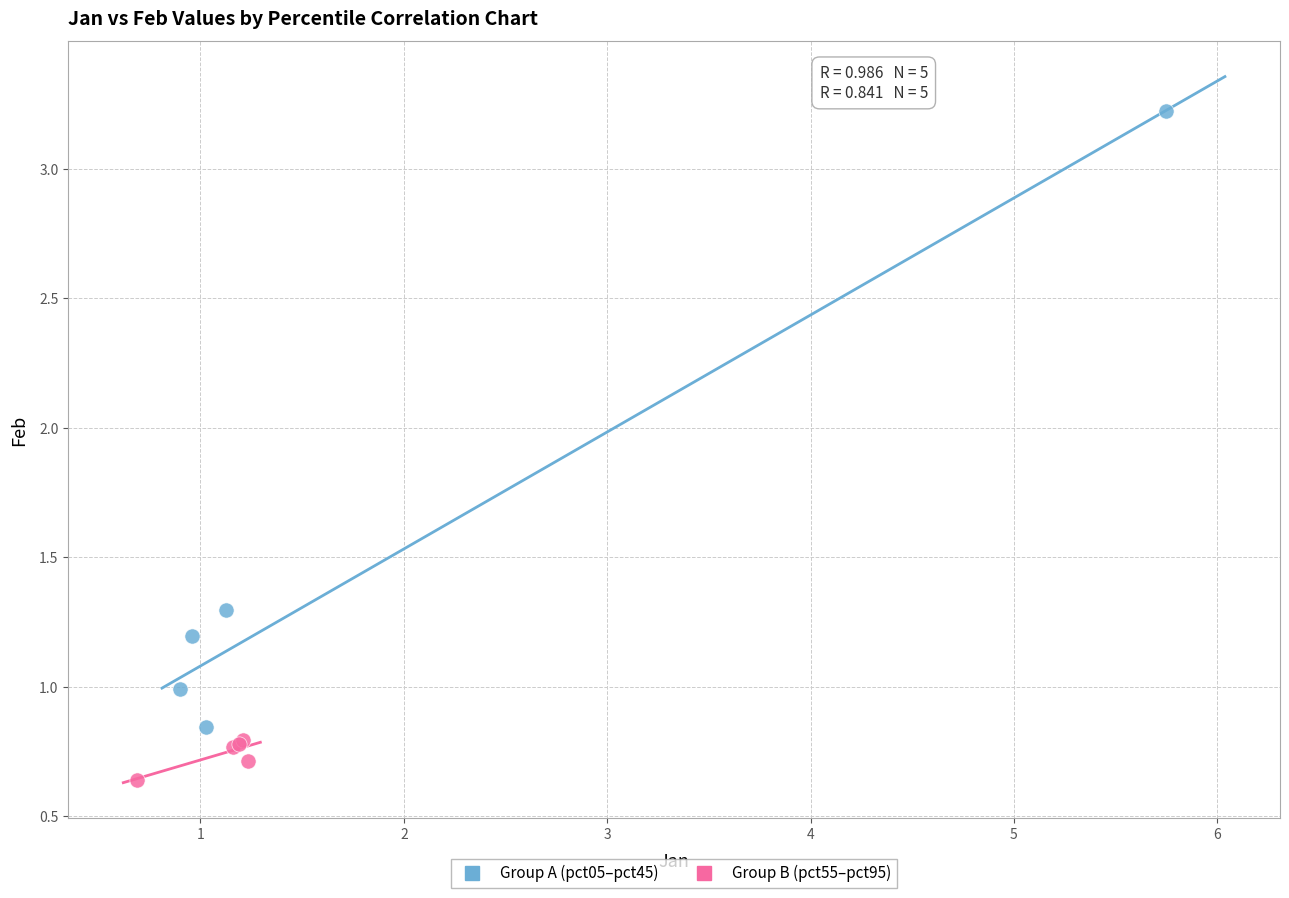

Which series contains the highest Y value?

Group A (pct05–pct45)